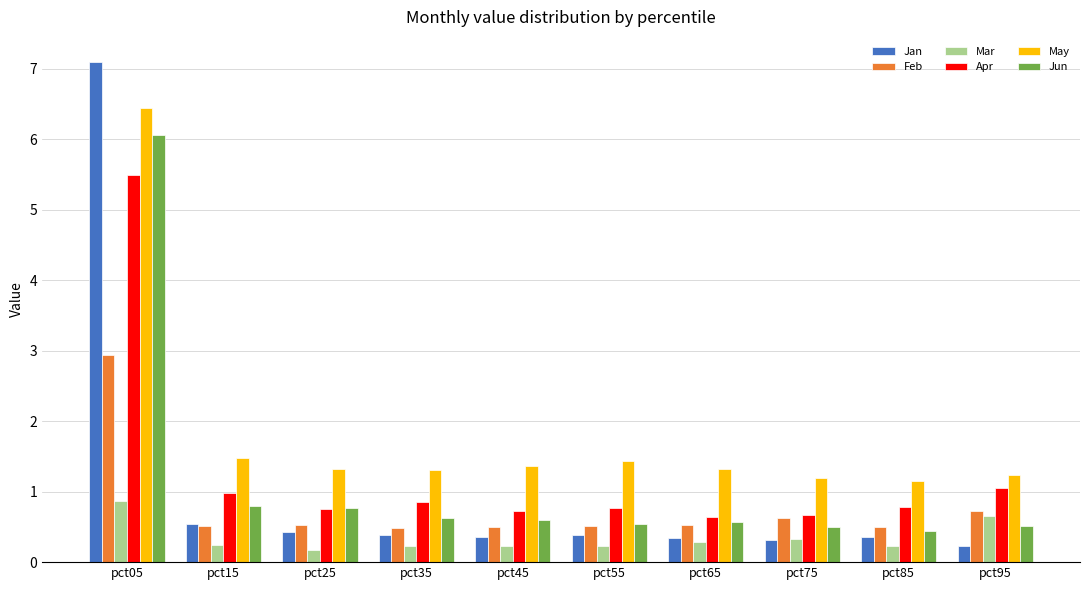

What is the maximum value shown in the chart?

7.1